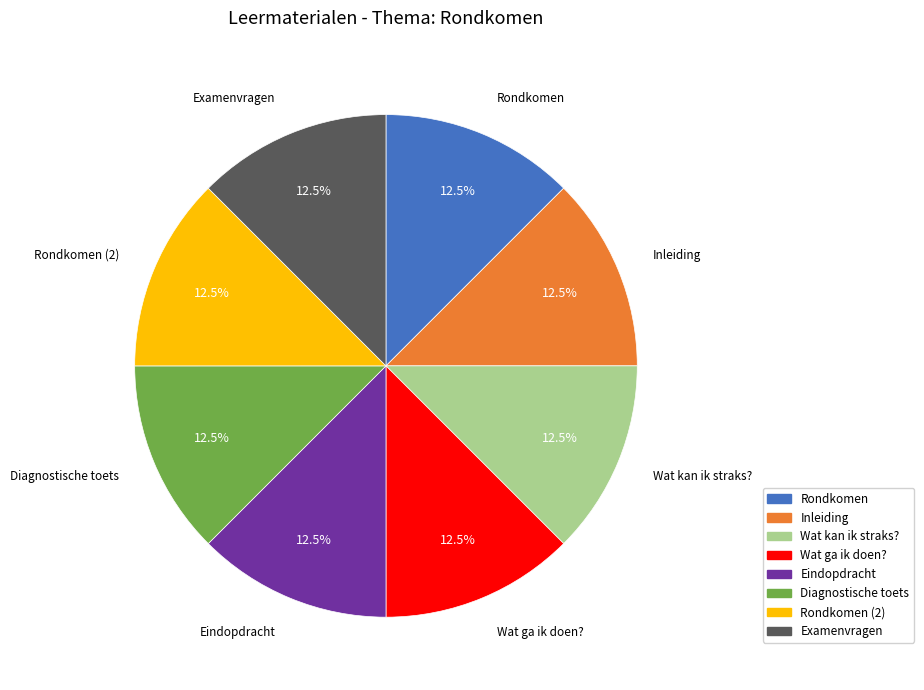

Does any single category account for the majority?

No